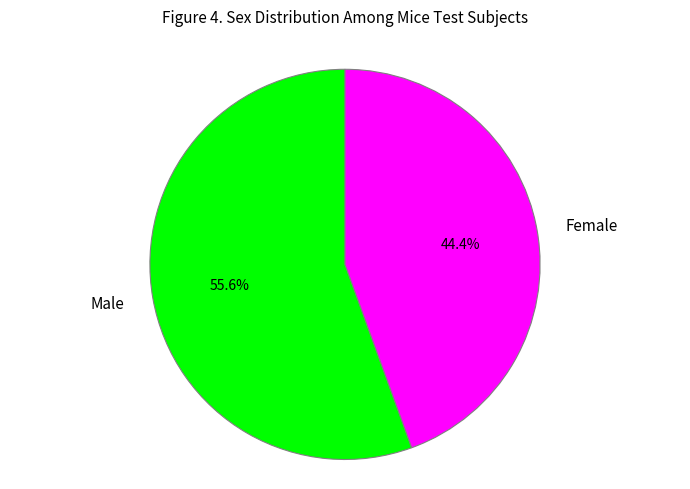

What is the ratio of the value at Male to the value at Female?

1.3